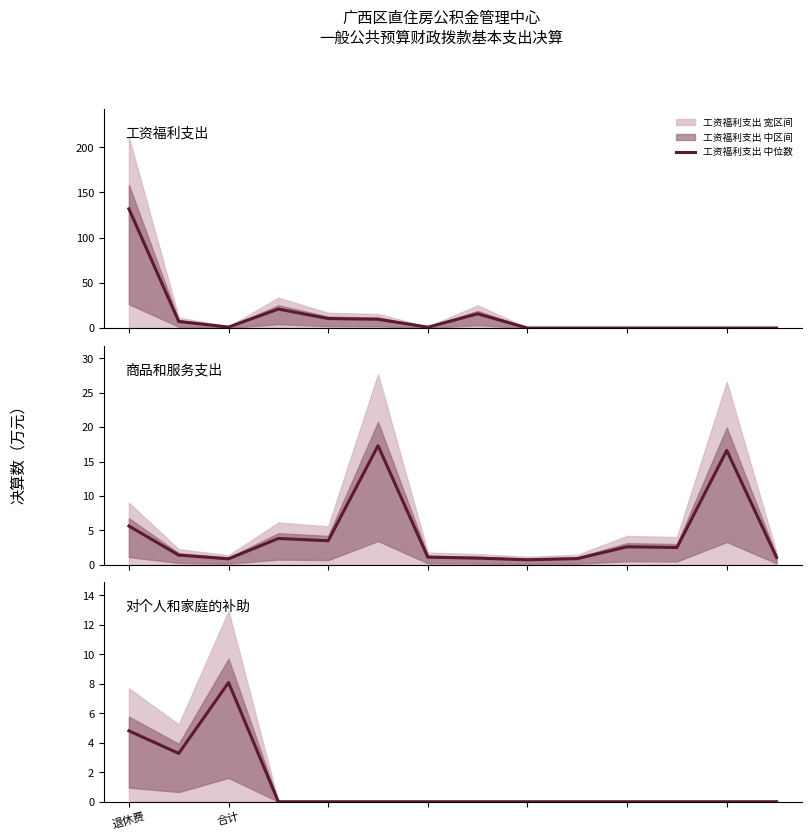

What is the maximum value for 工资福利支出 中位数?

131.9